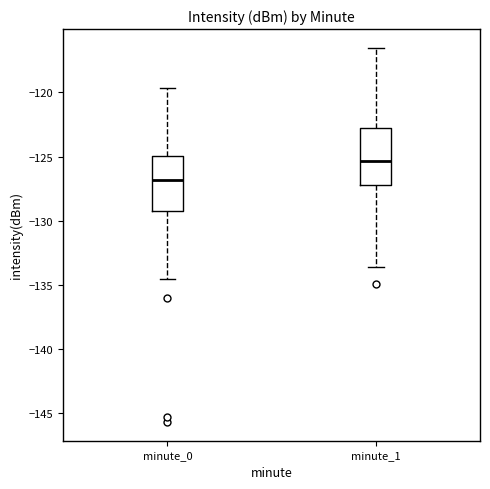

Where does the upper whisker of the box for minute_0 end on the y-axis? The values are not printed on the chart, so give them approximately, as read against the axis.

-119.5